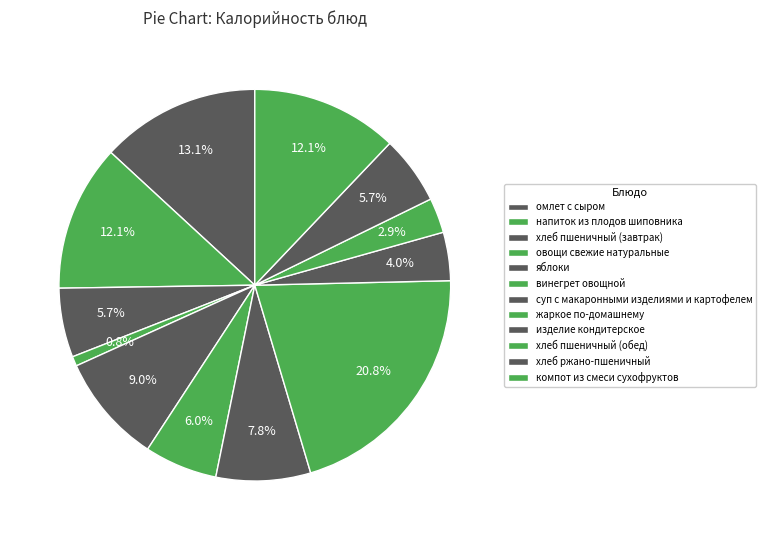

Does any single category account for the majority?

No